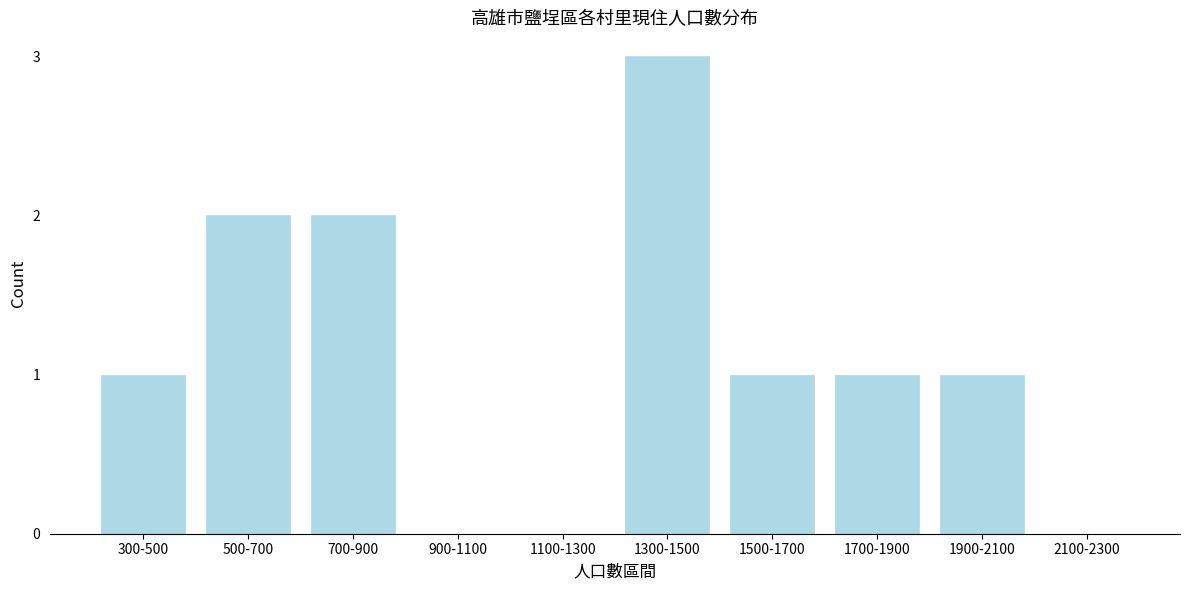

Reading left to right, list all the values displayed in this chart.

300-500=1	500-700=2	700-900=2	900-1100=0	1100-1300=0	1300-1500=3	1500-1700=1	1700-1900=1	1900-2100=1	2100-2300=0